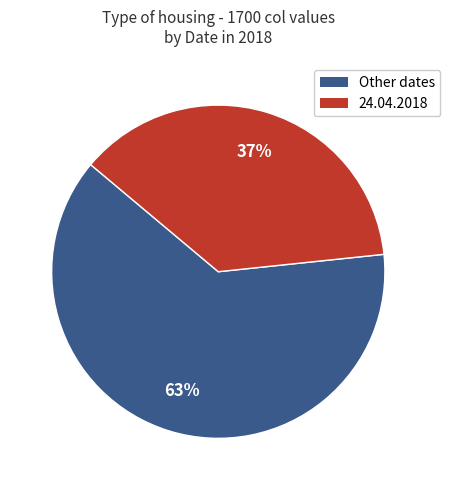

How many slices are in this pie chart?

2